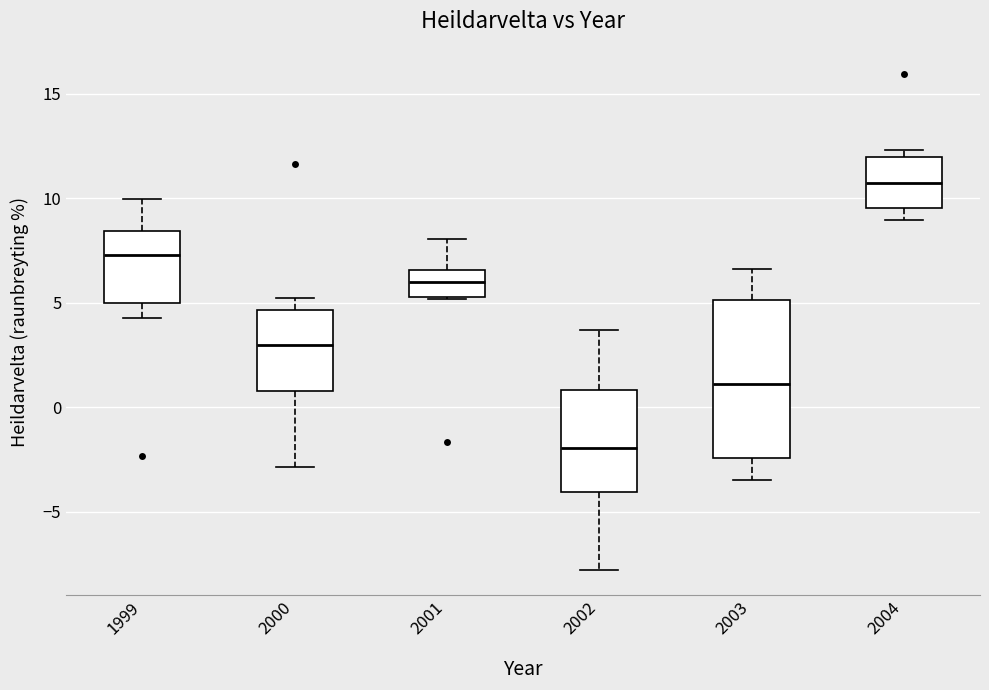

Reading left to right, transcribe this box plot: for each box, give where its median line is, the range the box spans, and where its two whiskers end, as read against the y-axis. The values are not printed on the chart, so give them approximately, as read against the axis.

1999: median 7.5, box 5.0 to 8.5, whiskers 4.5 to 10.0
2000: median 3.0, box 1.0 to 4.5, whiskers -3.0 to 5.0
2001: median 6.0, box 5.5 to 6.5, whiskers 5.0 to 8.0
2002: median -2.0, box -4.0 to 1.0, whiskers -8.0 to 3.5
2003: median 1.0, box -2.5 to 5.0, whiskers -3.5 to 6.5
2004: median 11.0, box 9.5 to 12.0, whiskers 9.0 to 12.5